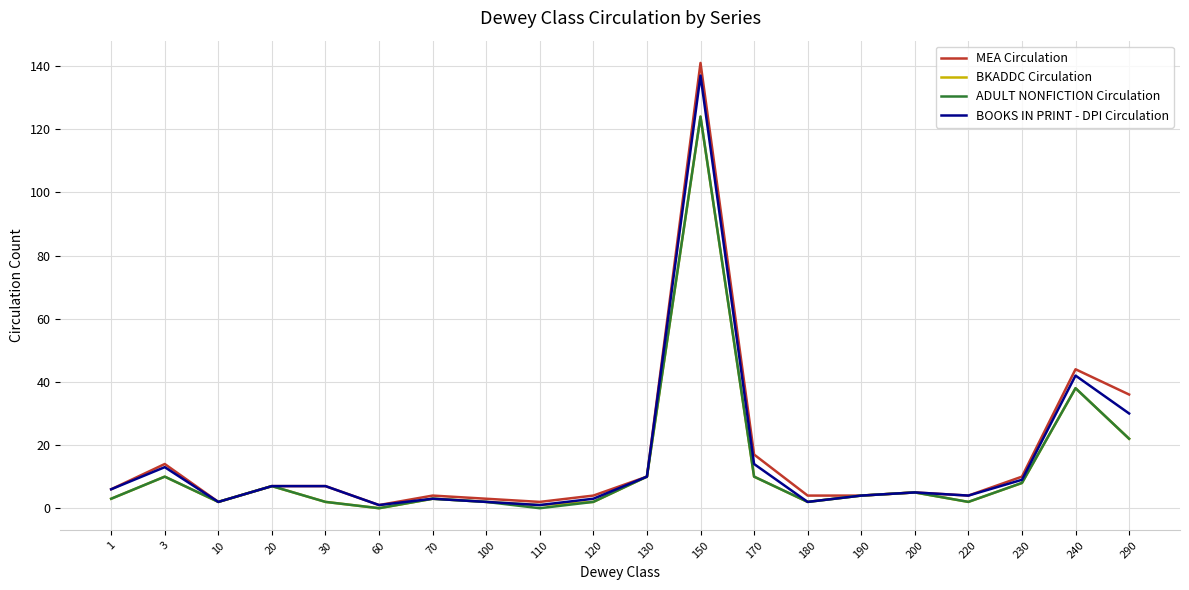

At which label does ADULT NONFICTION Circulation reach its peak?

150